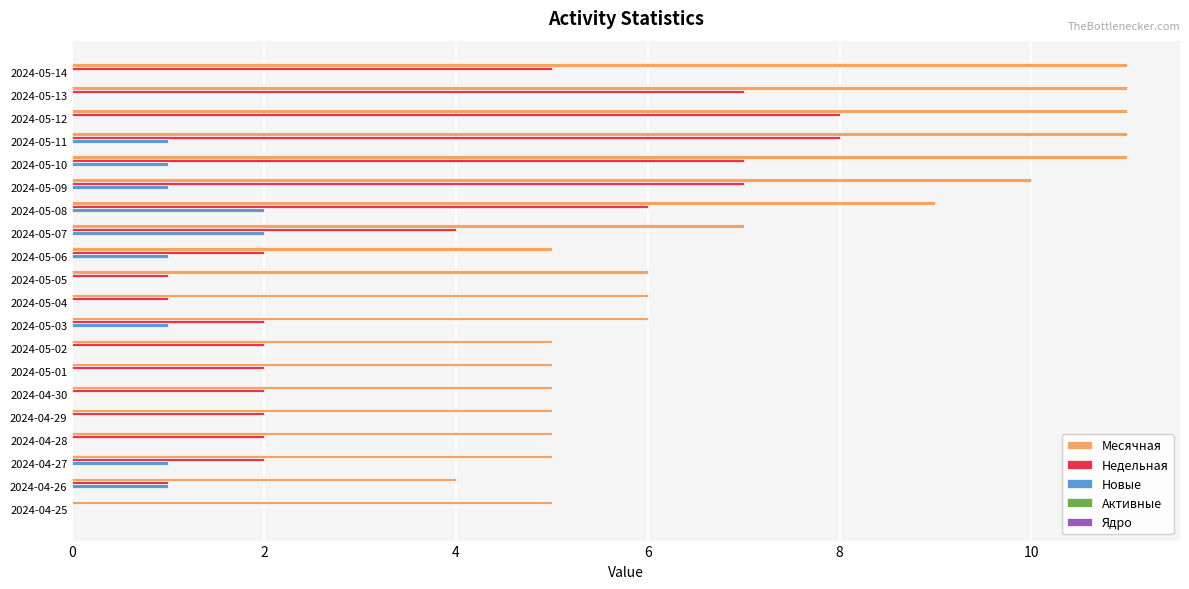

Is it true that Новые equals -1 at 2024-05-04?

False